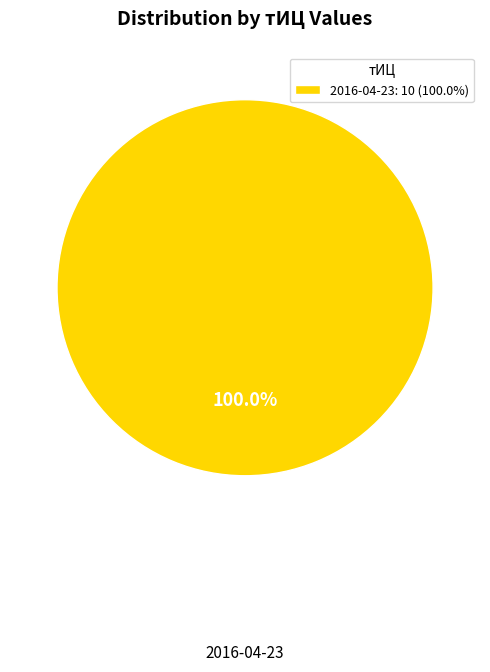

Rank the categories by value from lowest to highest.

2016-04-23: 10 (100.0%)